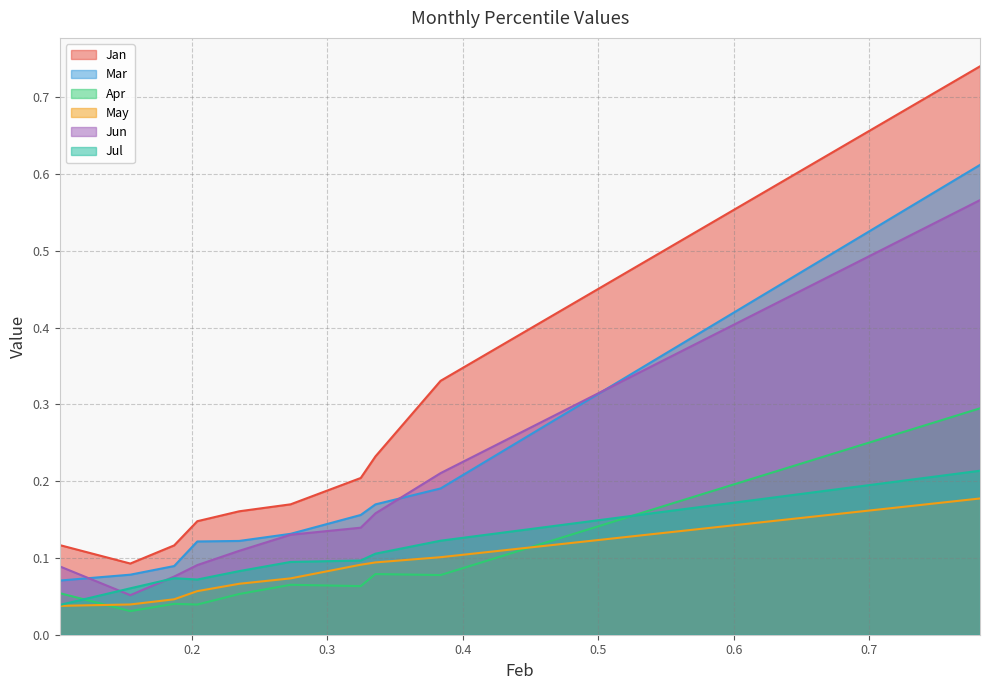

True or false: Jan and Apr cross at least once.

False